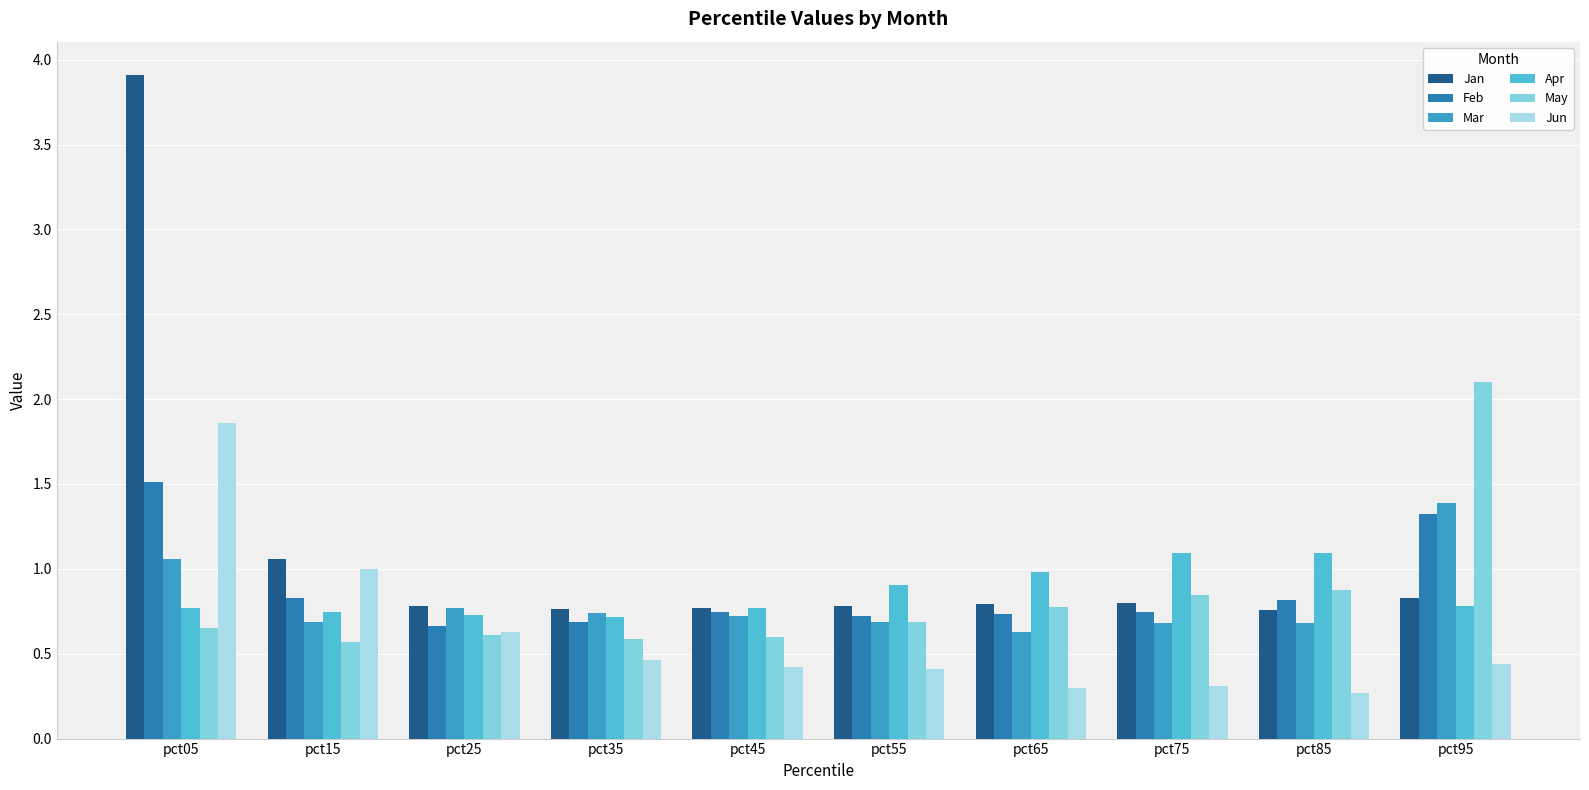

What is the sum of the May values at pct95 and pct25?

2.7